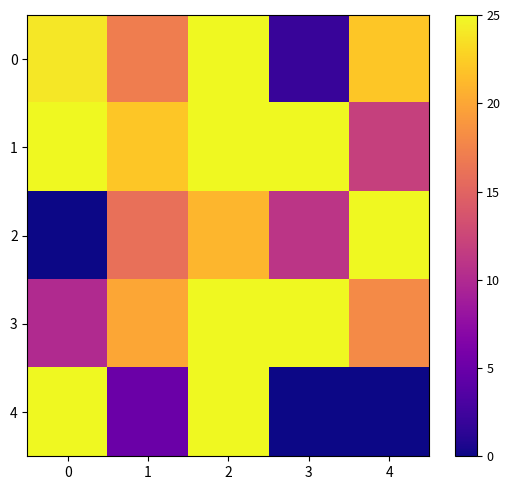

Which series changed the most between 2 and 4?

row_4